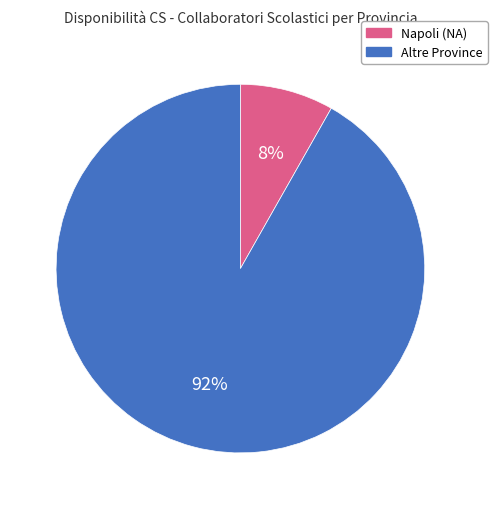

Is there a majority slice in this chart?

Yes